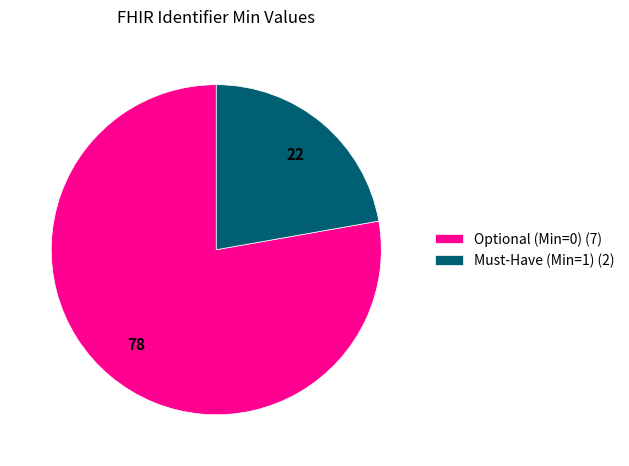

True or false: Must-Have (Min=1) (2) accounts for 22% of the total.

True